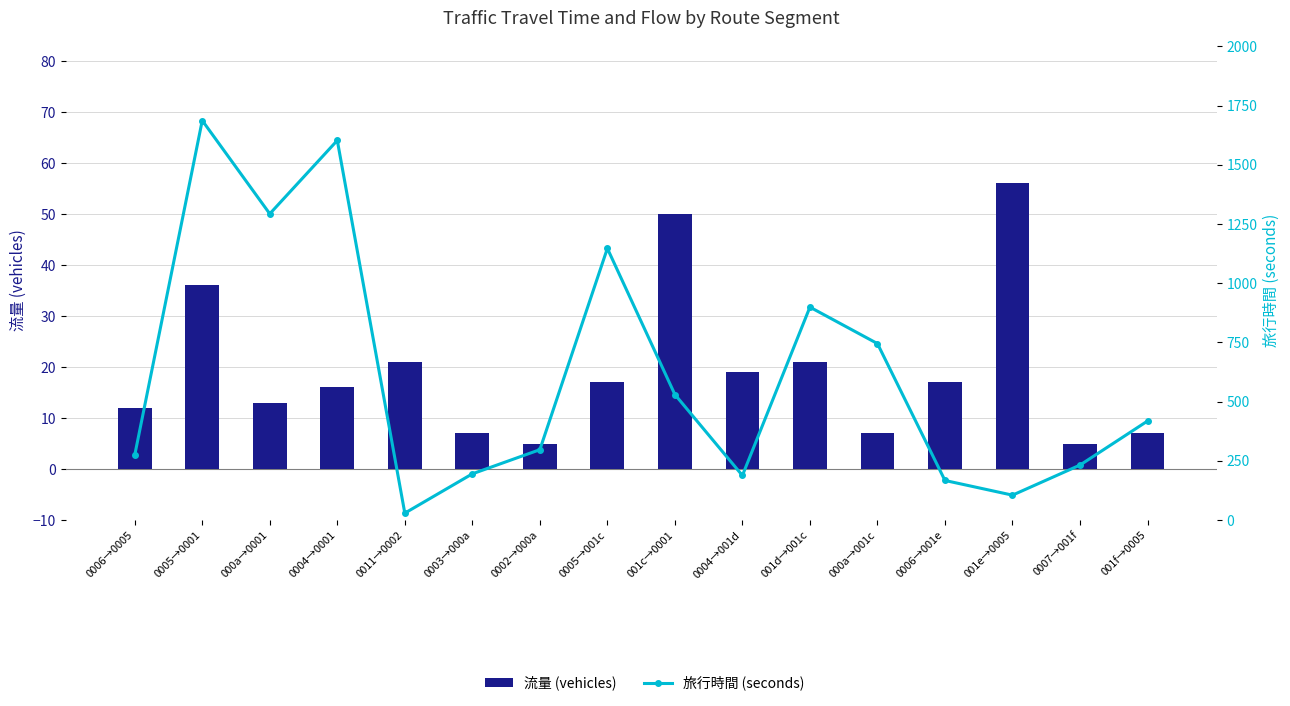

The 流量 series shows 4 at 0003→000a. True or false?

False